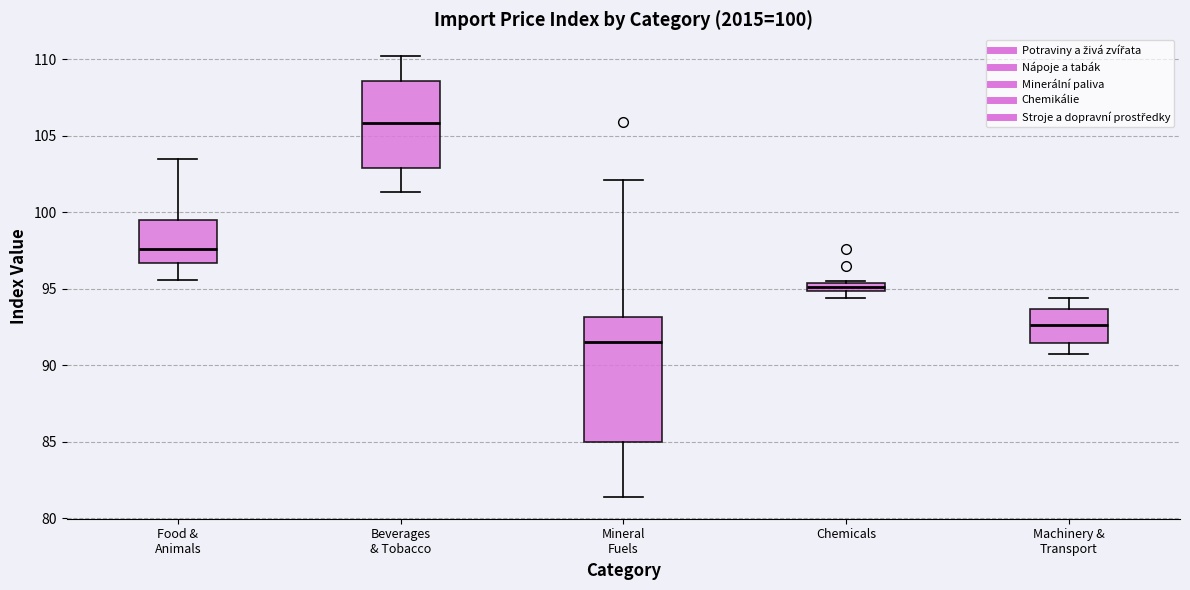

Which box's median line is the lowest?

Mineral Fuels